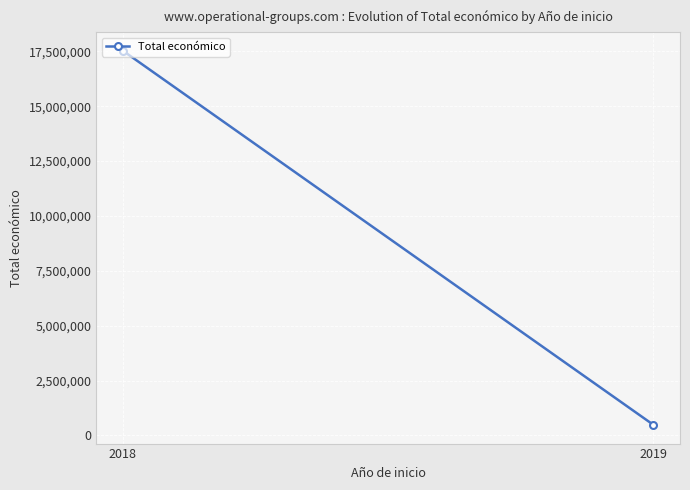

What is the value of the 1st point from the left?

17526993